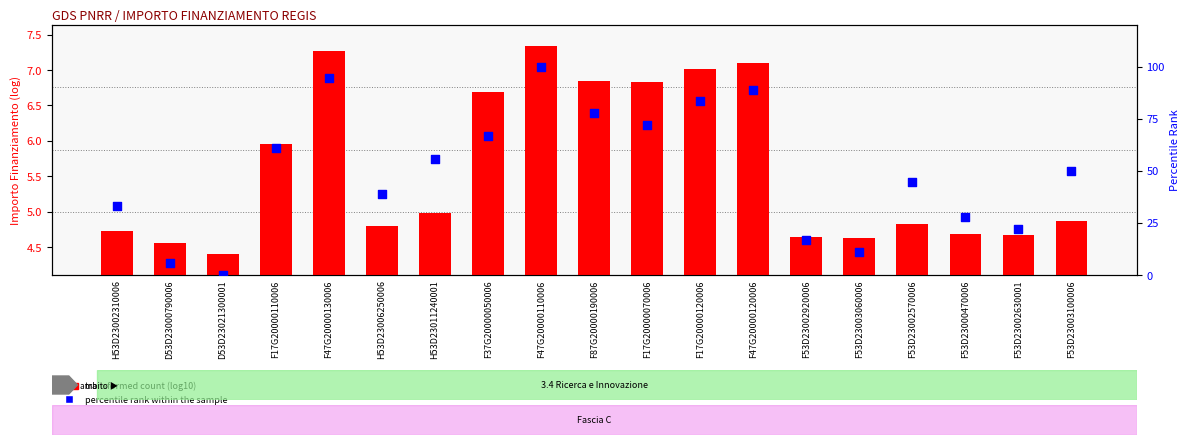

Is the value of percentile rank within the sample at F53D23000470006 greater than the value of transformed count (log10) at F53D23002570006?

Yes